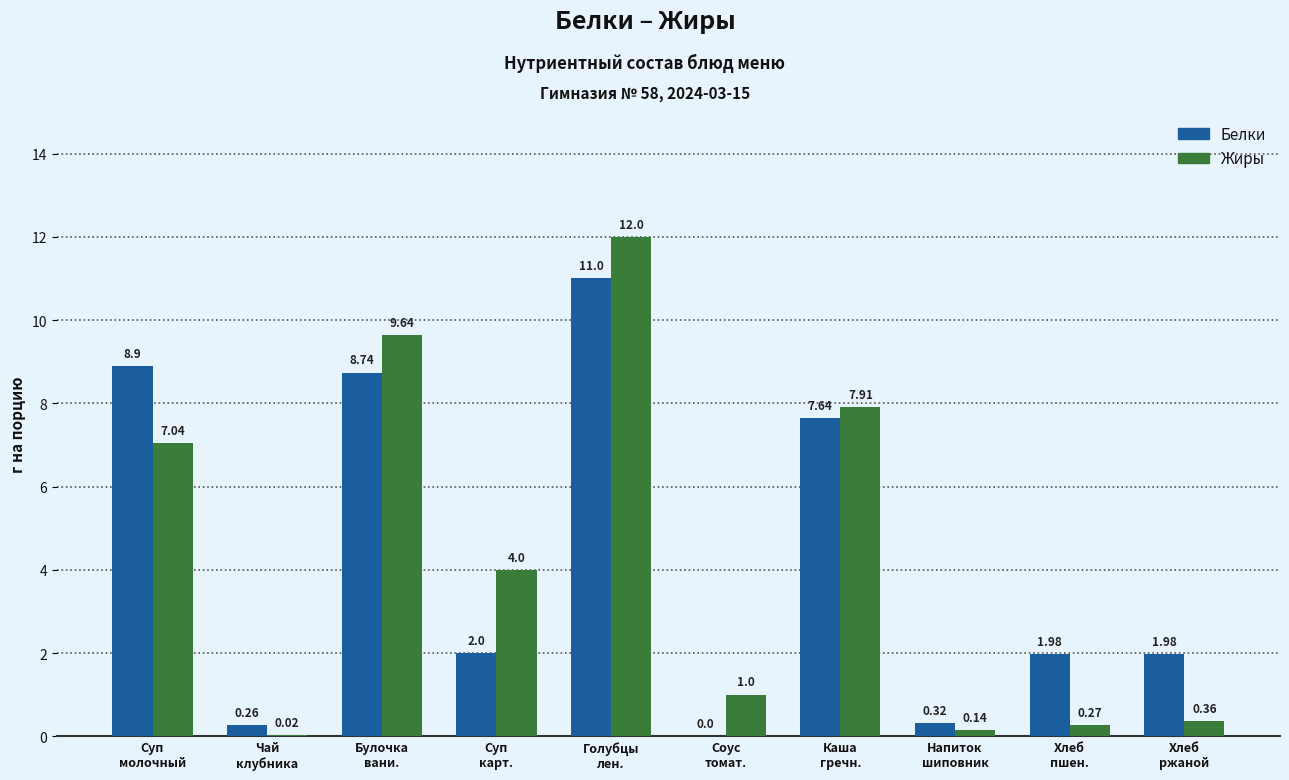

What is the sum of all Белки values?

42.8